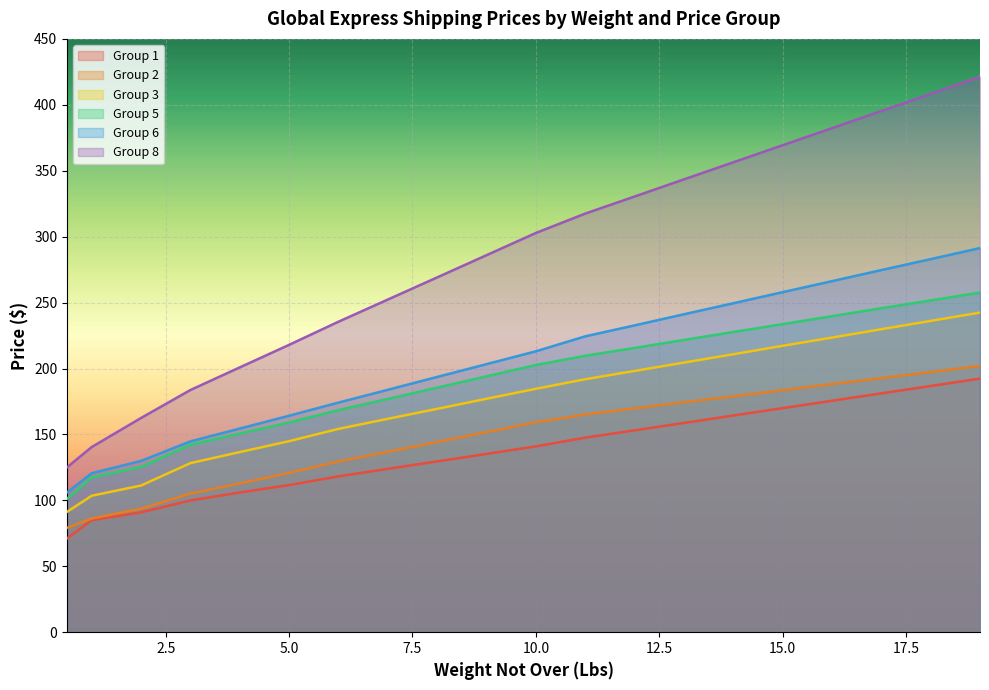

How many series are shown in this chart?

6